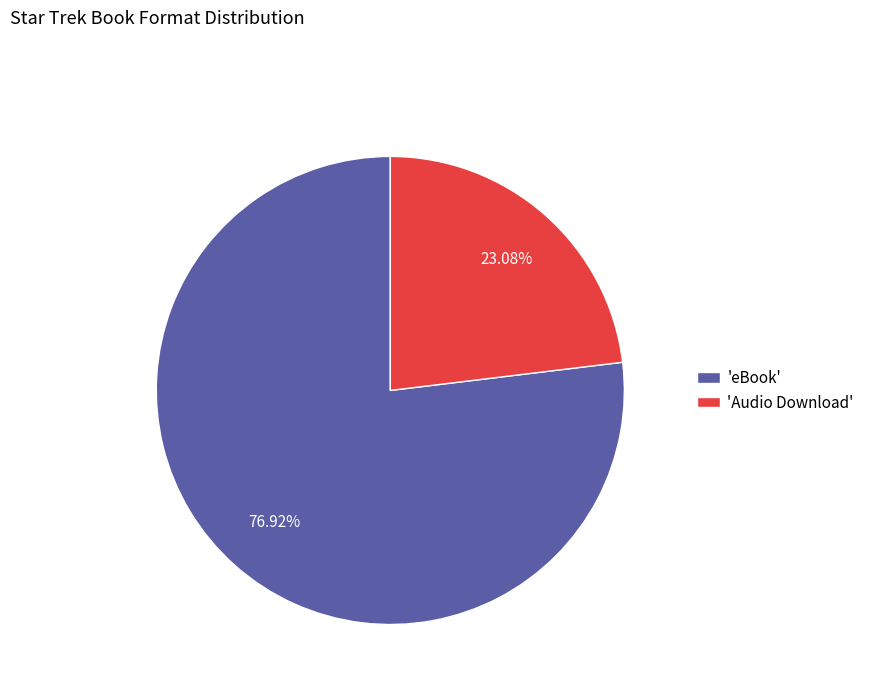

Rank the categories by value from highest to lowest.

'eBook', 'Audio Download'